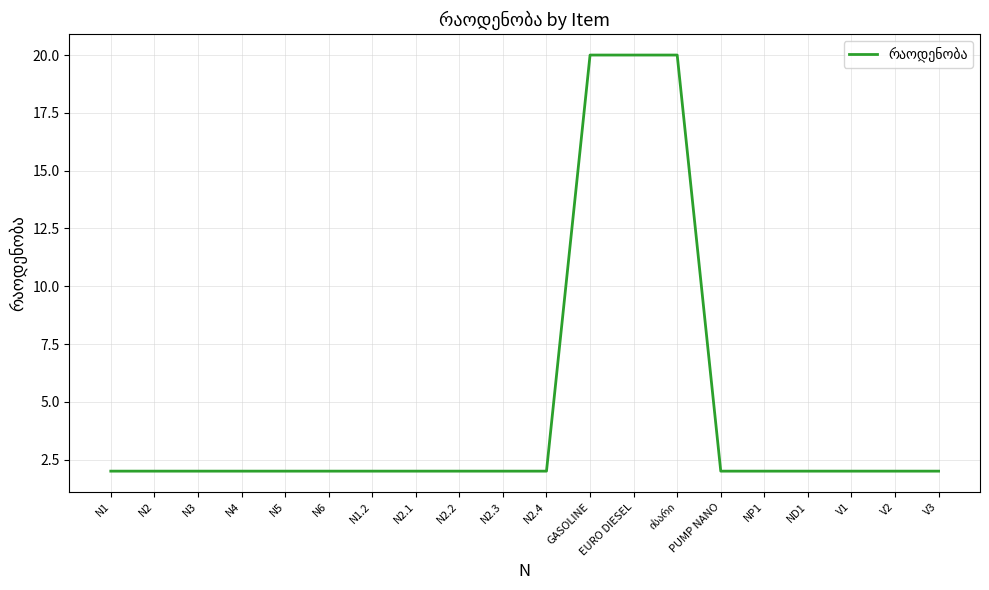

How many lines are shown in the chart?

1